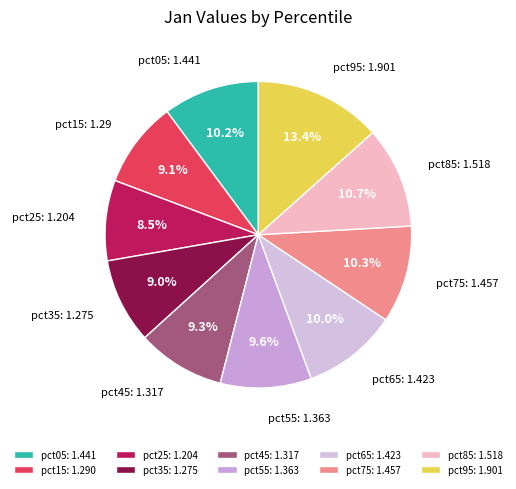

Which slice is the largest?

pct95